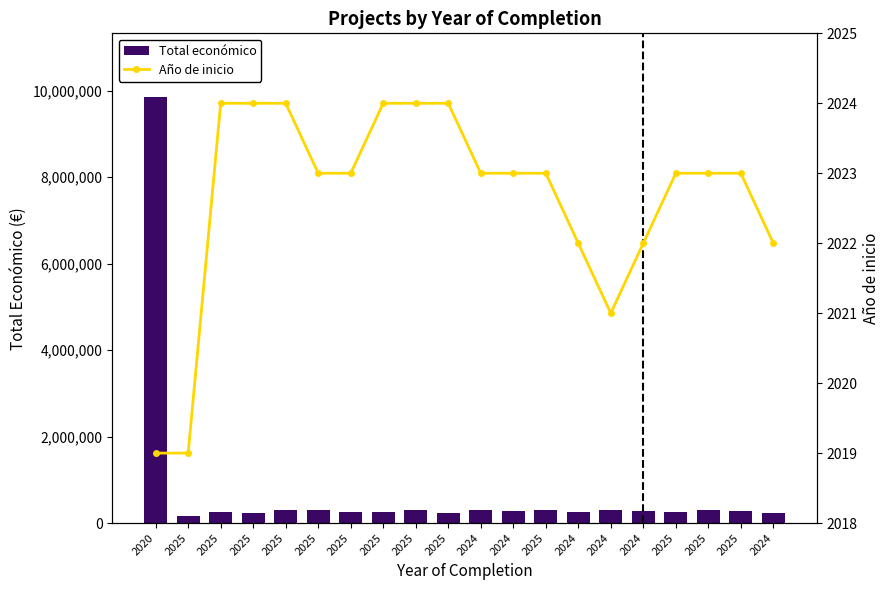

Does the chart contain any negative values?

No